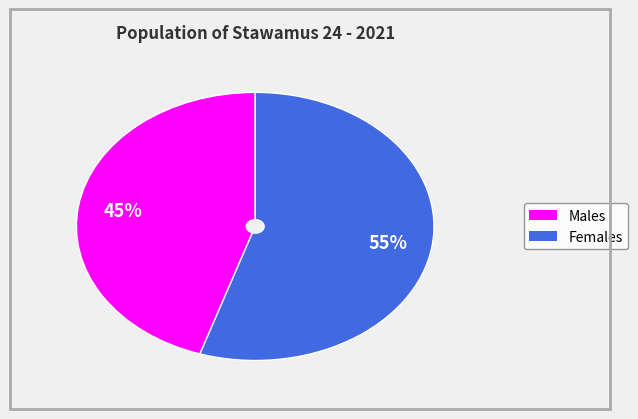

To the nearest percent, what is the average slice percentage?

50%